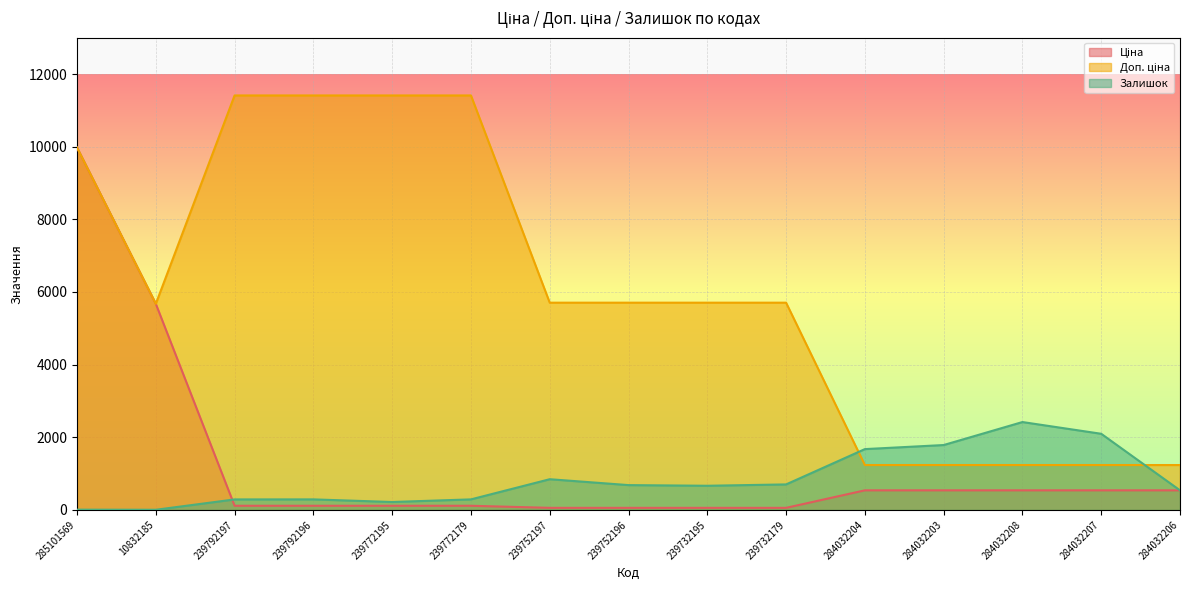

Which series has the largest range (max minus min)?

Доп. ціна